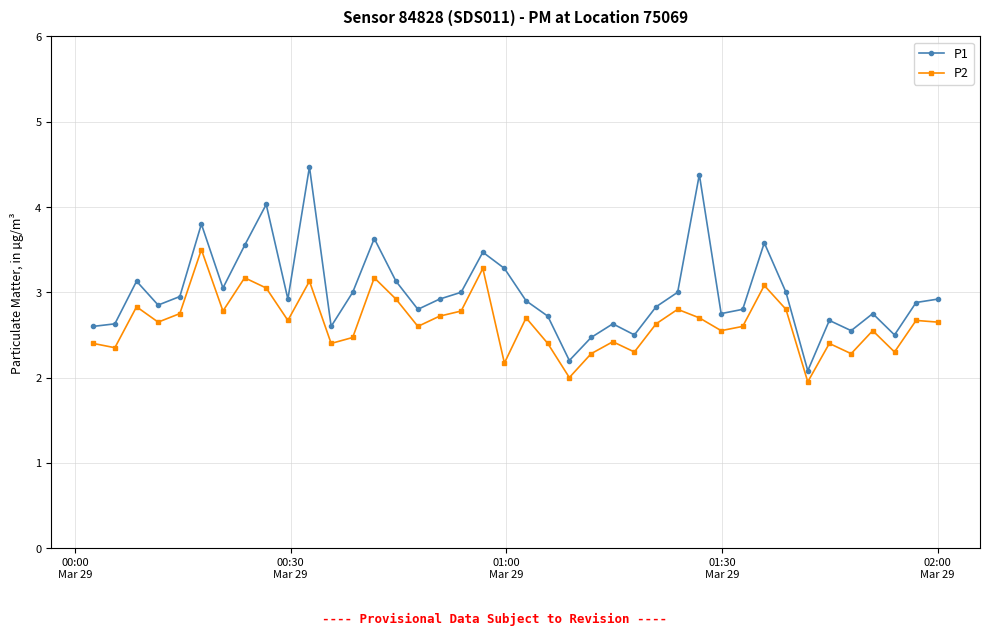

True or false: P1 and P2 intersect in this chart.

False